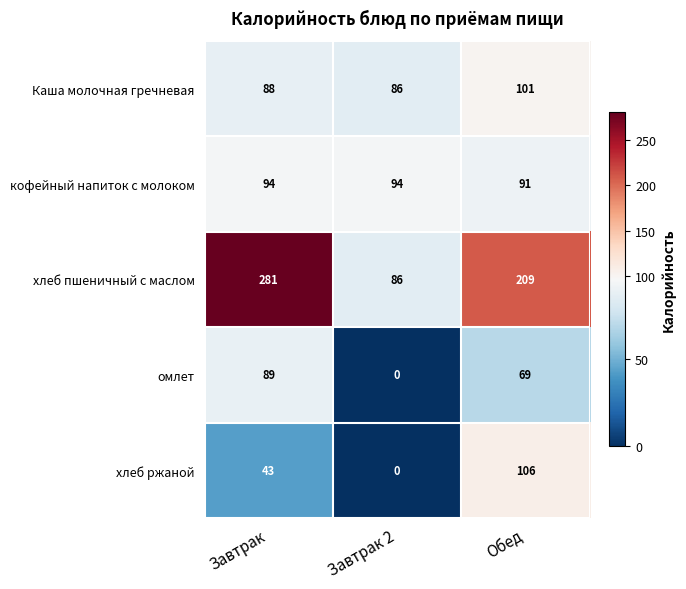

Which series changed the most between Завтрак and Завтрак 2?

хлеб пшеничный с маслом